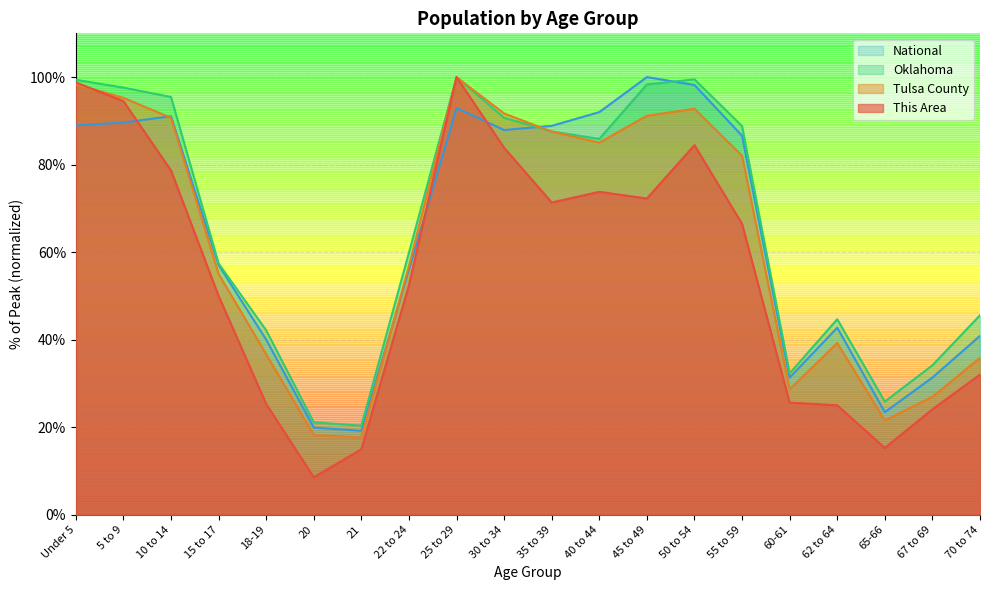

Which series ends up on top after the final intersection of Tulsa County and Oklahoma?

Oklahoma